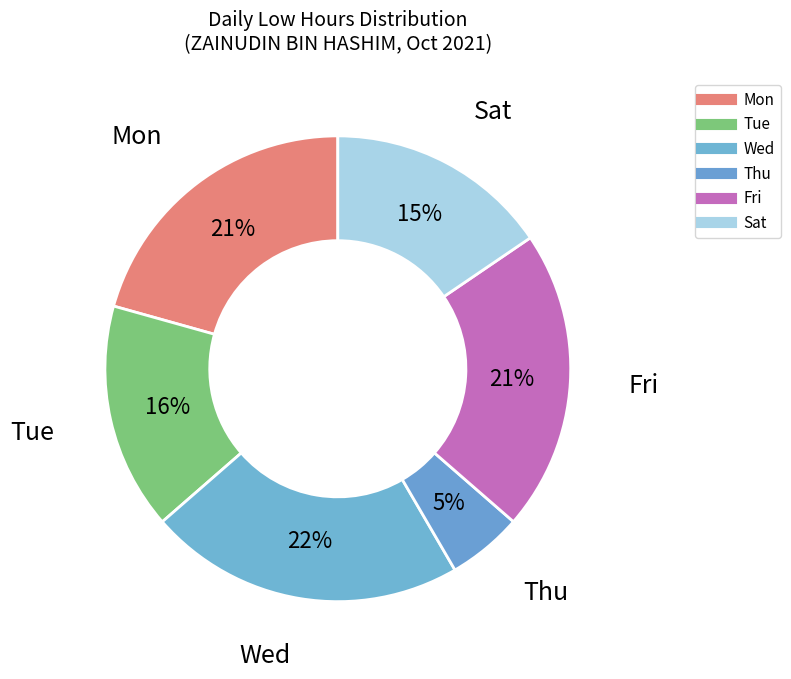

How many segments does this pie chart have?

6